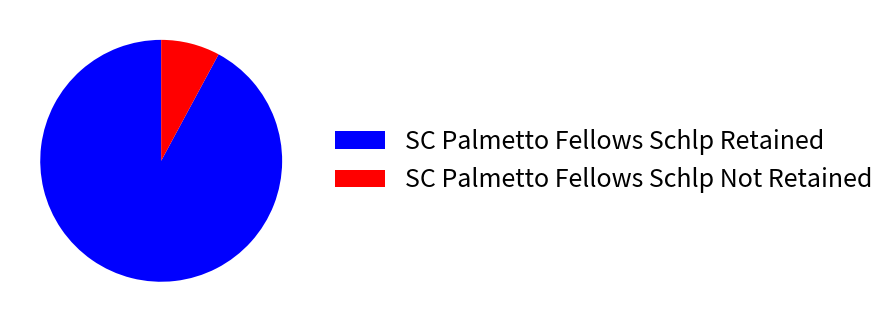

Which category has the biggest portion of the pie?

SC Palmetto Fellows Schlp Retained